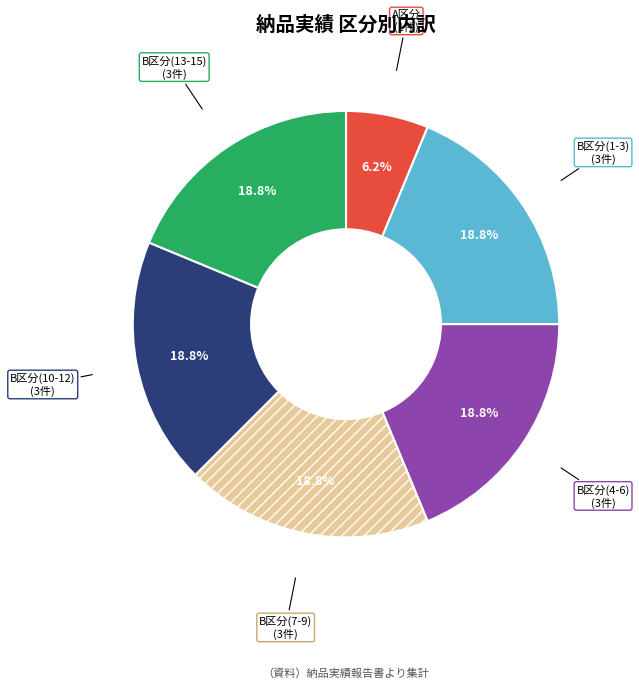

Is there a majority slice in this chart?

No